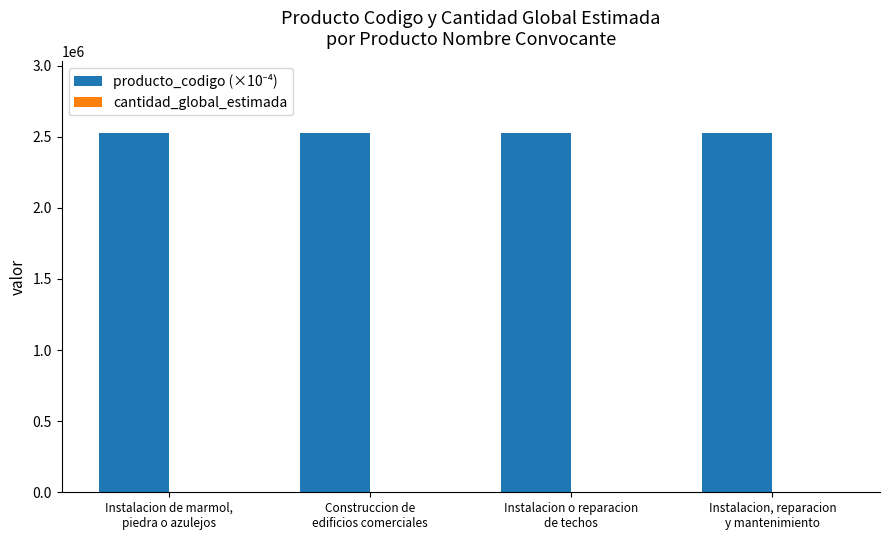

What is the maximum value shown in the chart?

2524606.0